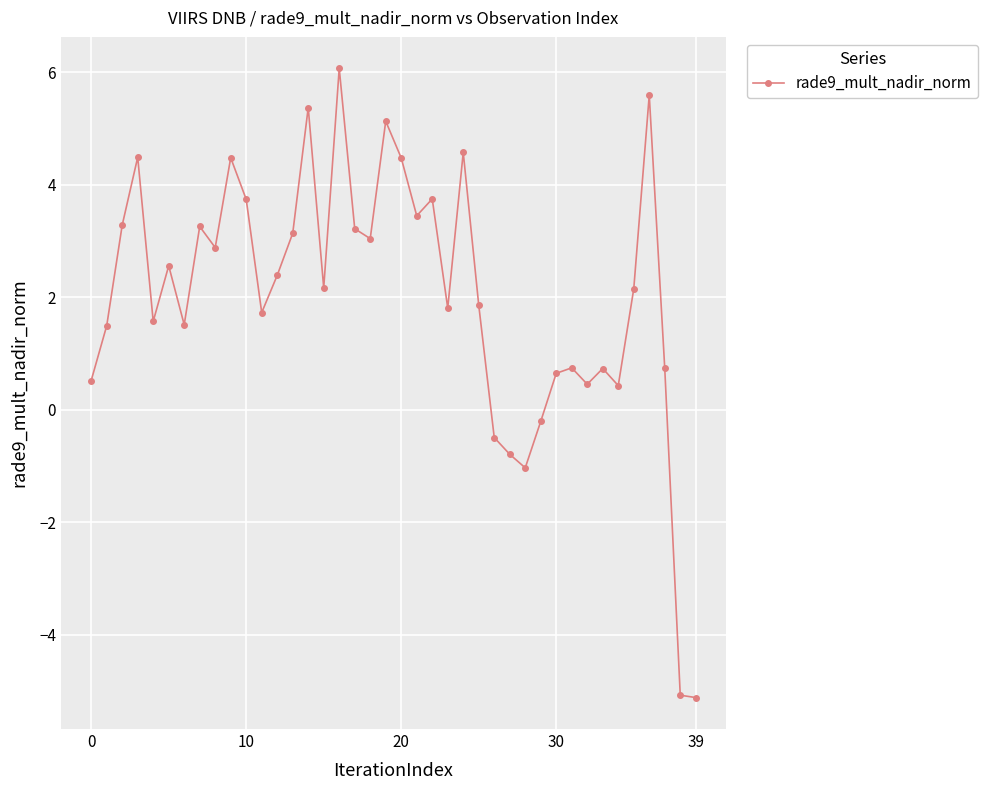

What is the maximum value shown in the chart?

6.1